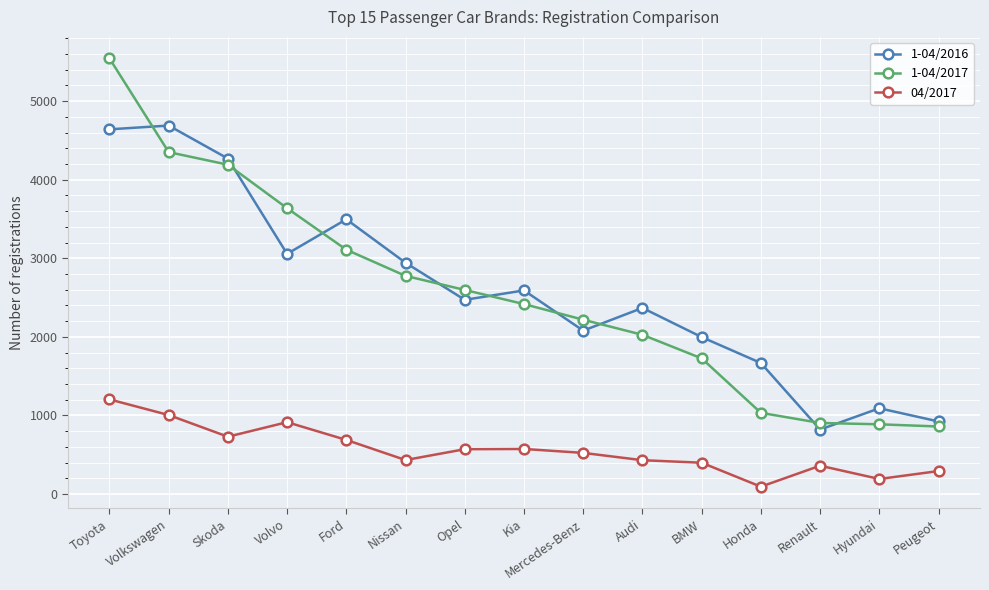

True or false: 04/2017 and 1-04/2016 cross at least once.

False